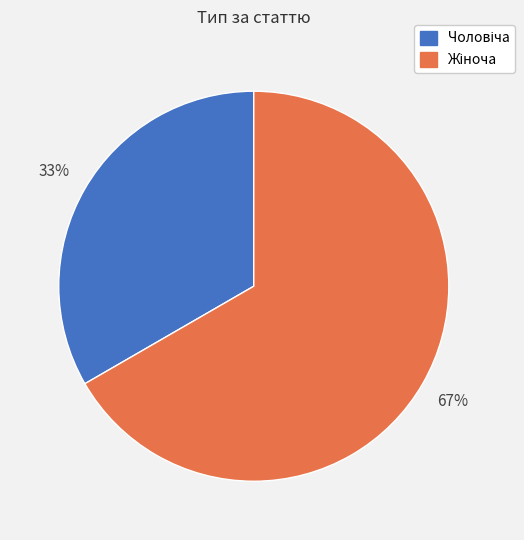

Does any single category account for the majority?

Yes